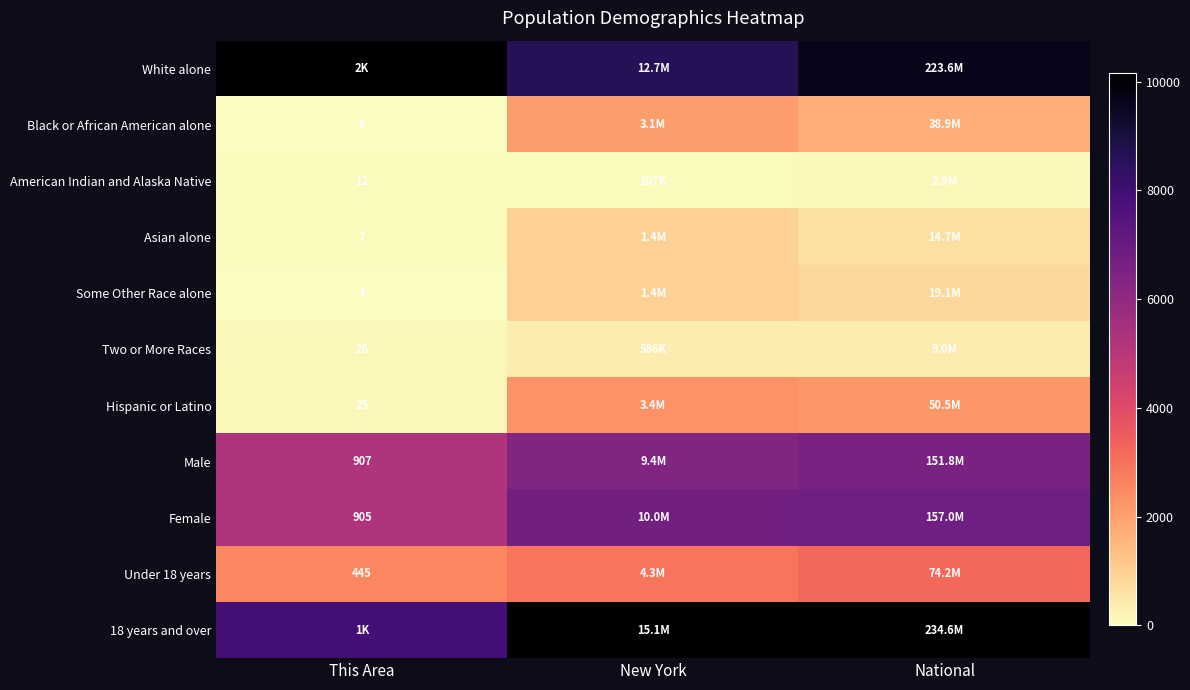

Is the value of Some Other Race alone at This Area greater than the value of Hispanic or Latino at This Area?

No